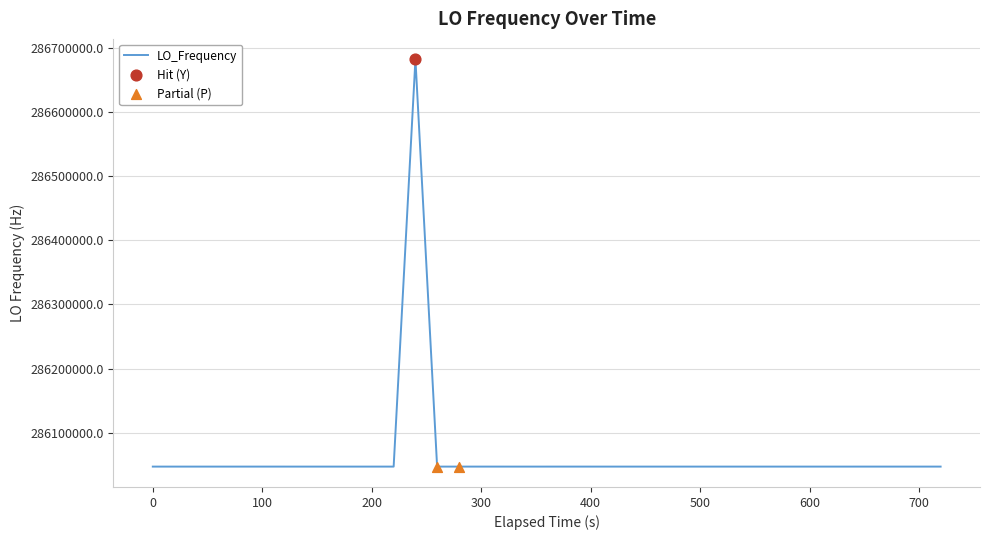

What is the greatest value displayed?

286682703.9